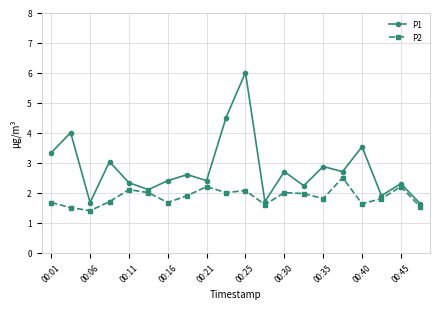

What is the value of the P1 point at the 19th from the left?

2.3